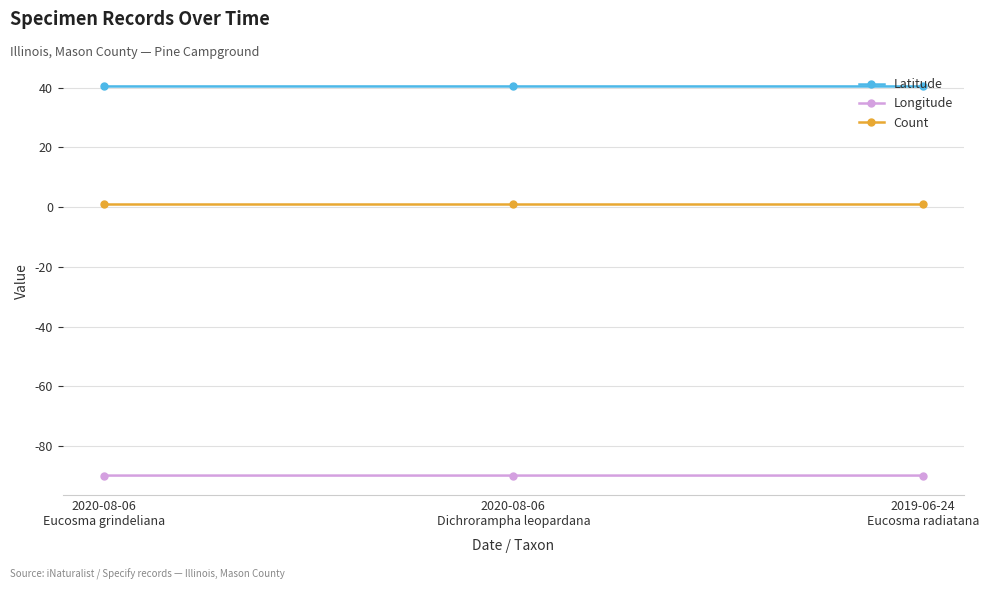

What is the minimum value shown in the chart?

-89.9